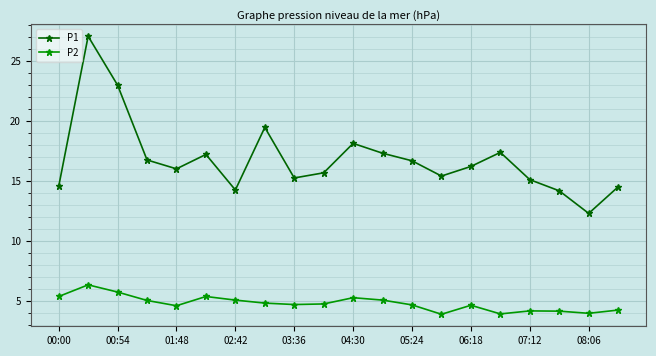

Which series has the largest range (max minus min)?

P1